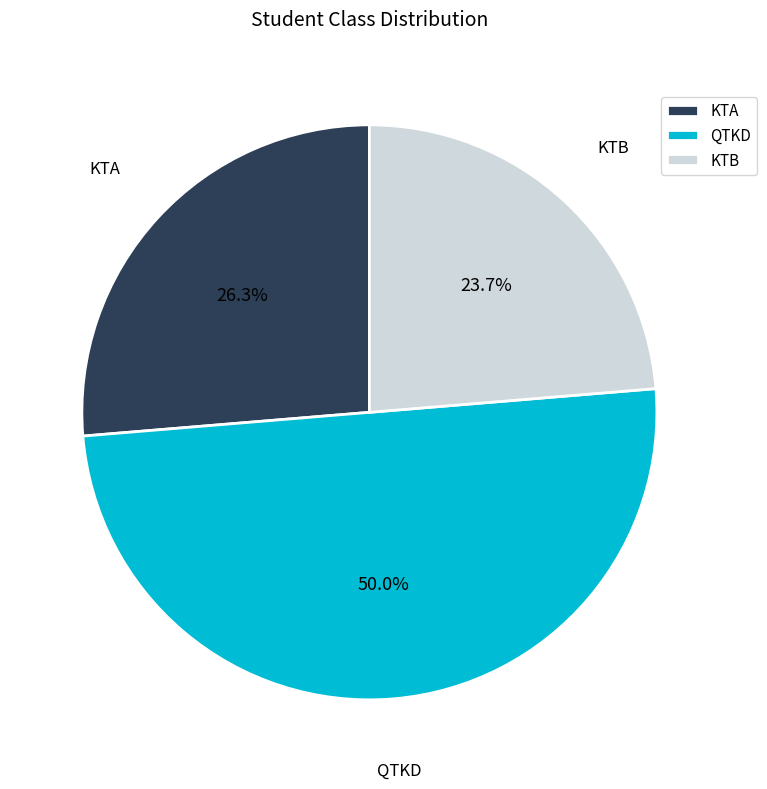

What is the total percentage of QTKD and KTA?

76.3%